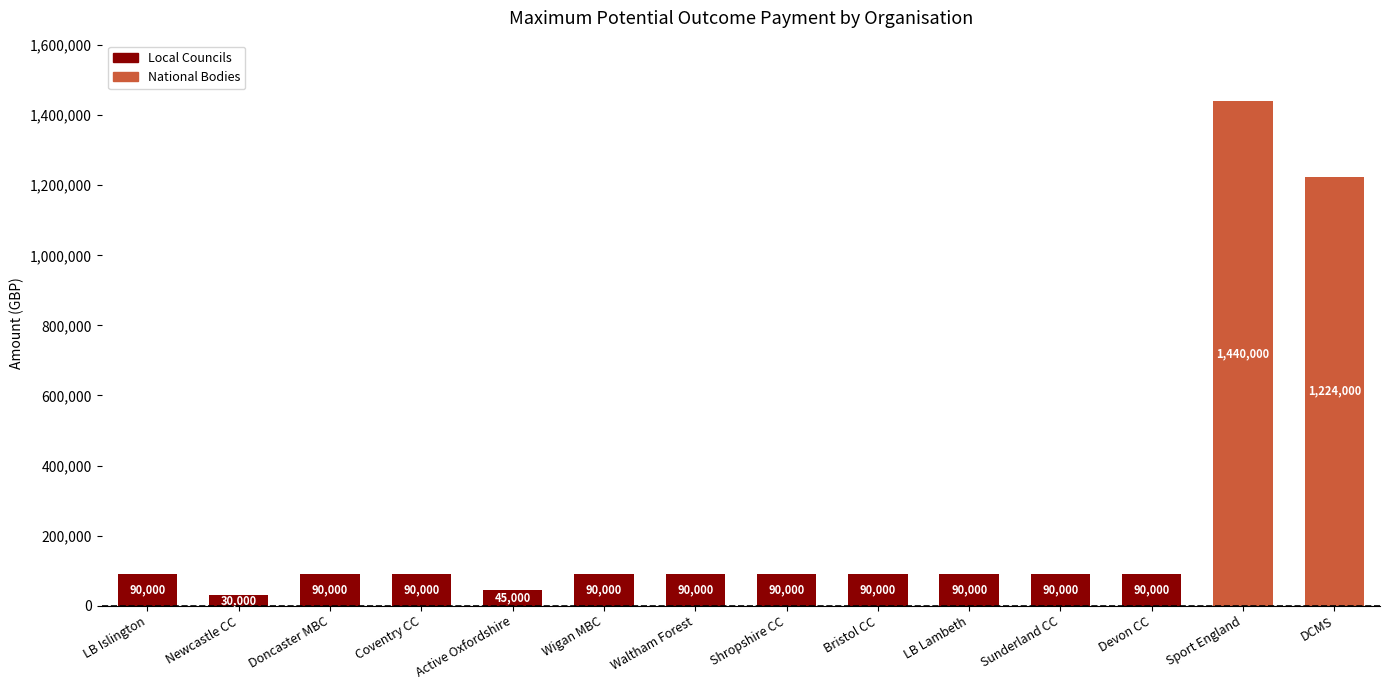

What is the smallest value displayed?

30000